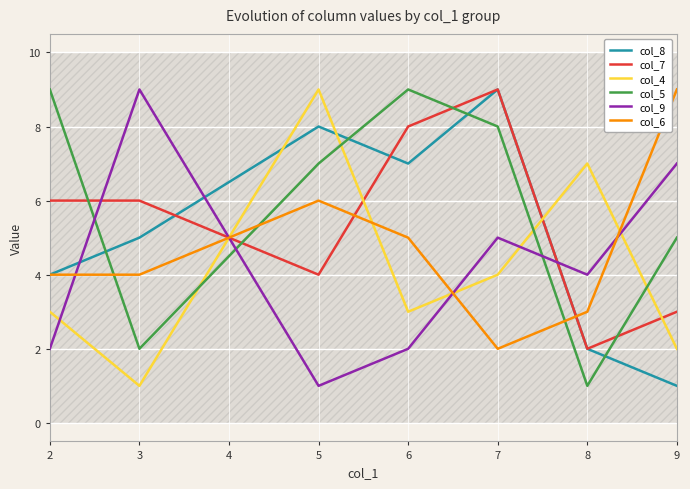

Is the value of col_6 at 2 greater than the value of col_8 at 8?

Yes